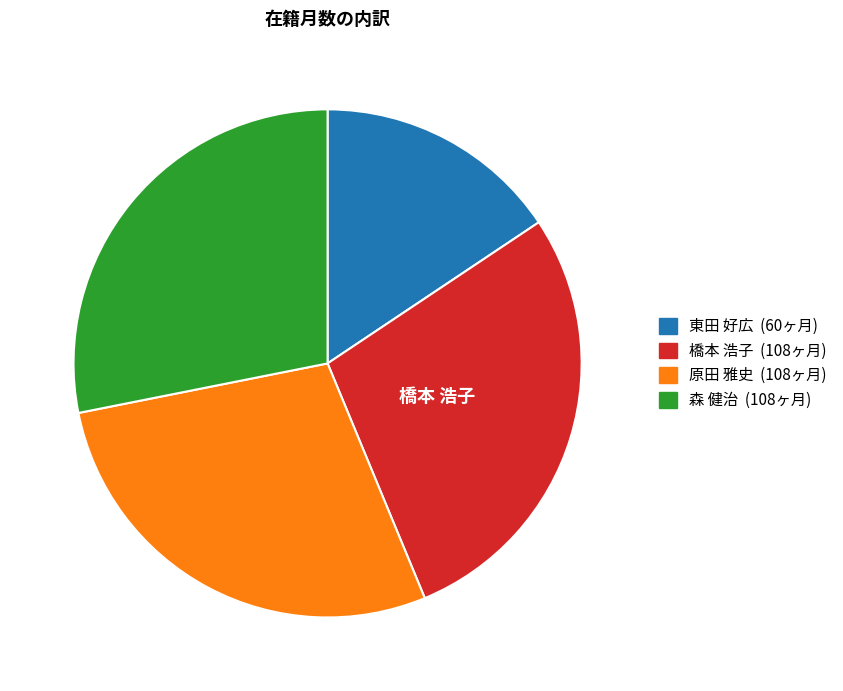

How many segments does this pie chart have?

4